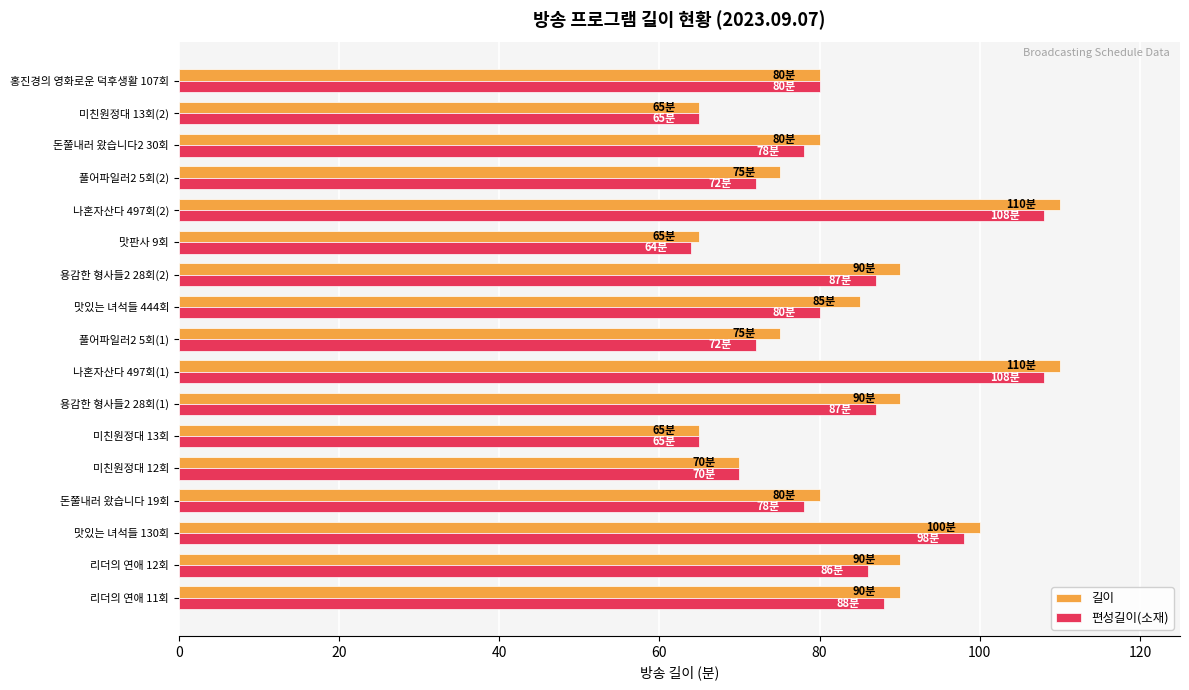

Count the number of data series in this chart.

2